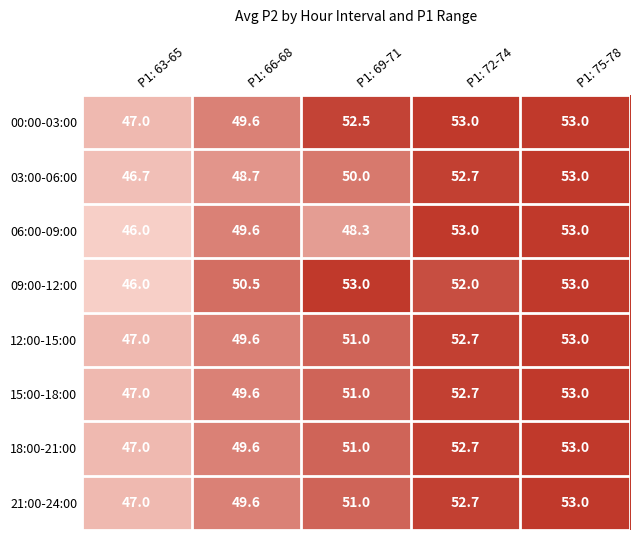

What value does the 06:00-09:00 series have at P1: 66-68?

49.6